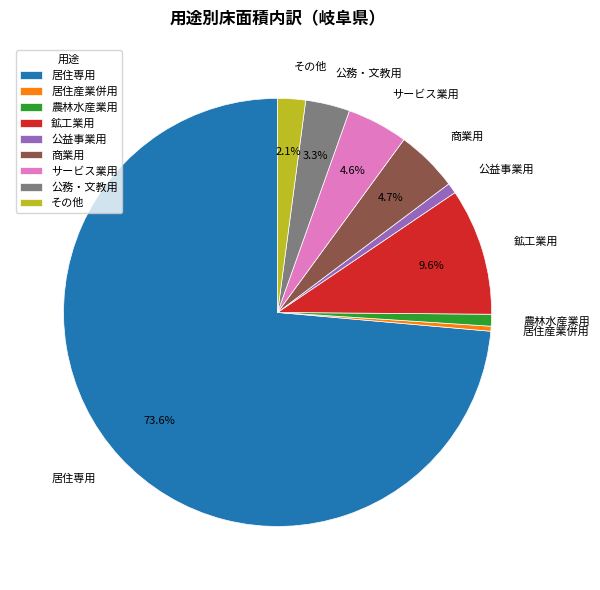

What percentage is NOT represented by 鉱工業用?

90.4%